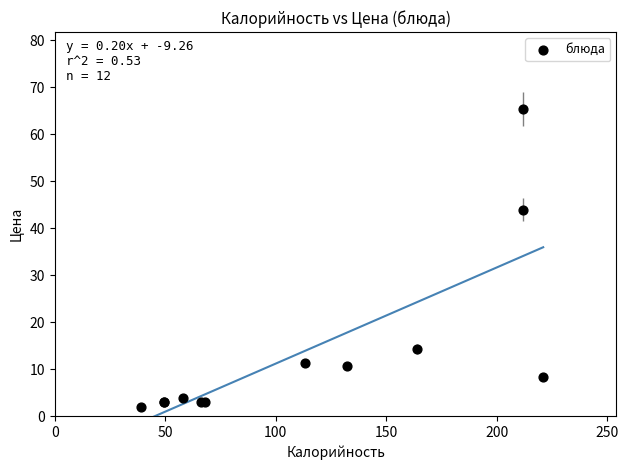

What Y value in the scatter plot is closest to 33?

44.0